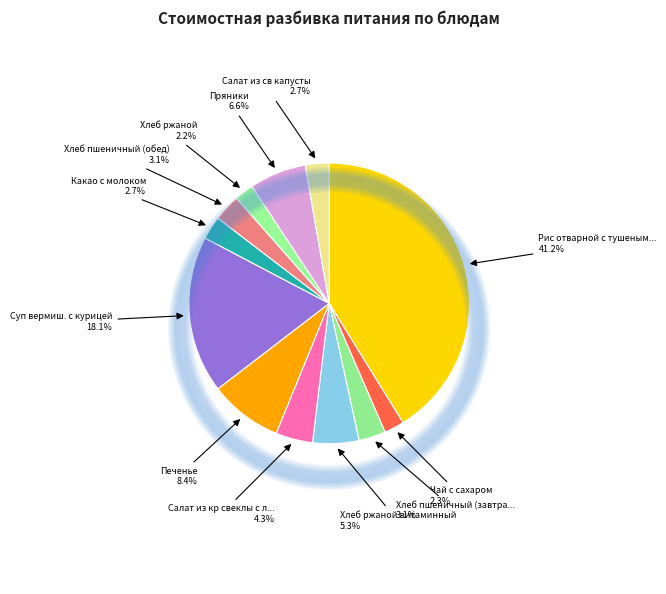

Does Пряники represent more than half of the total?

No